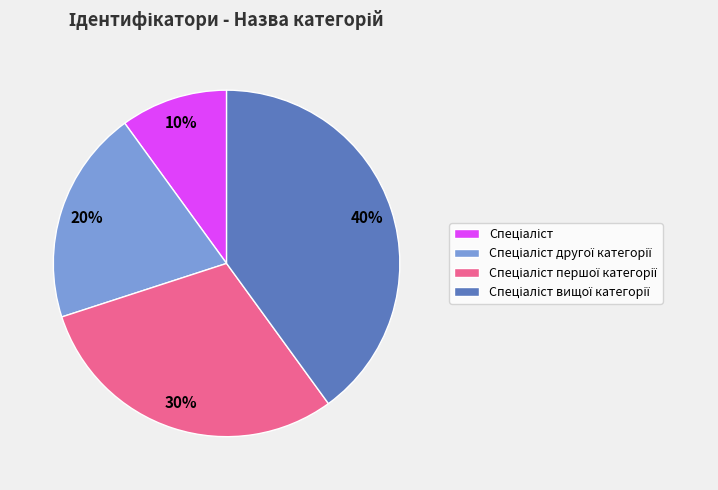

Is there a majority slice in this chart?

No